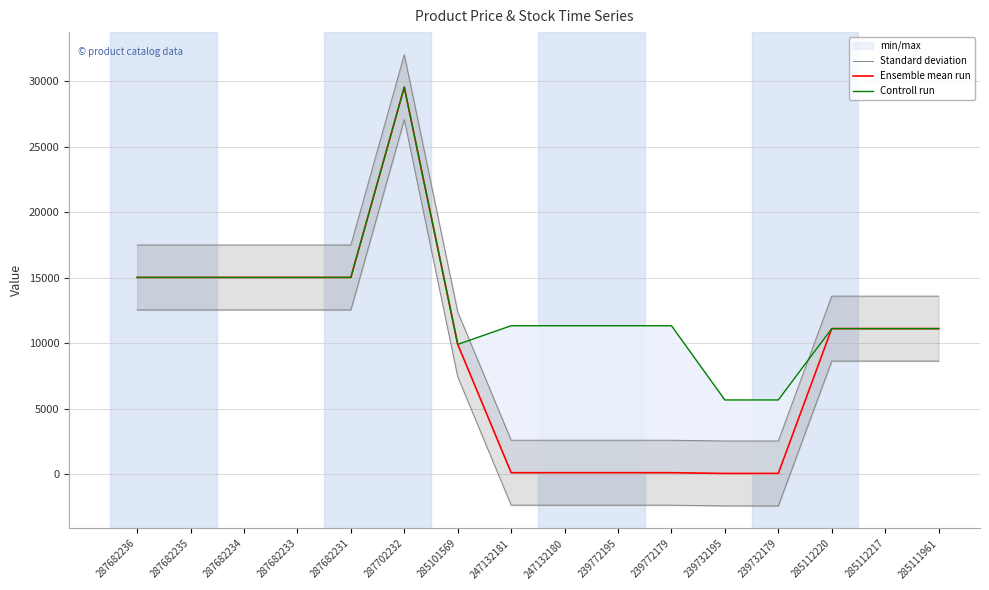

Does the chart have visible grid lines?

Yes